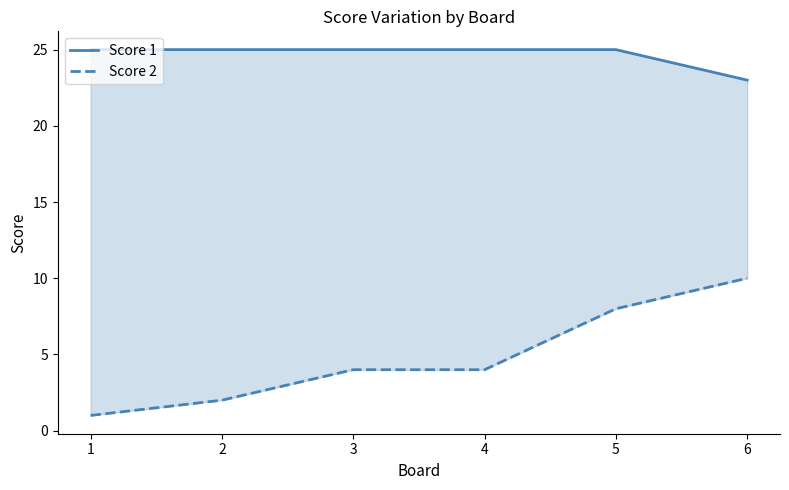

Reading left to right, what are all the values shown in this chart?

Score 1: 25	25	25	25	25	23
Score 2: 1	2	4	4	8	10